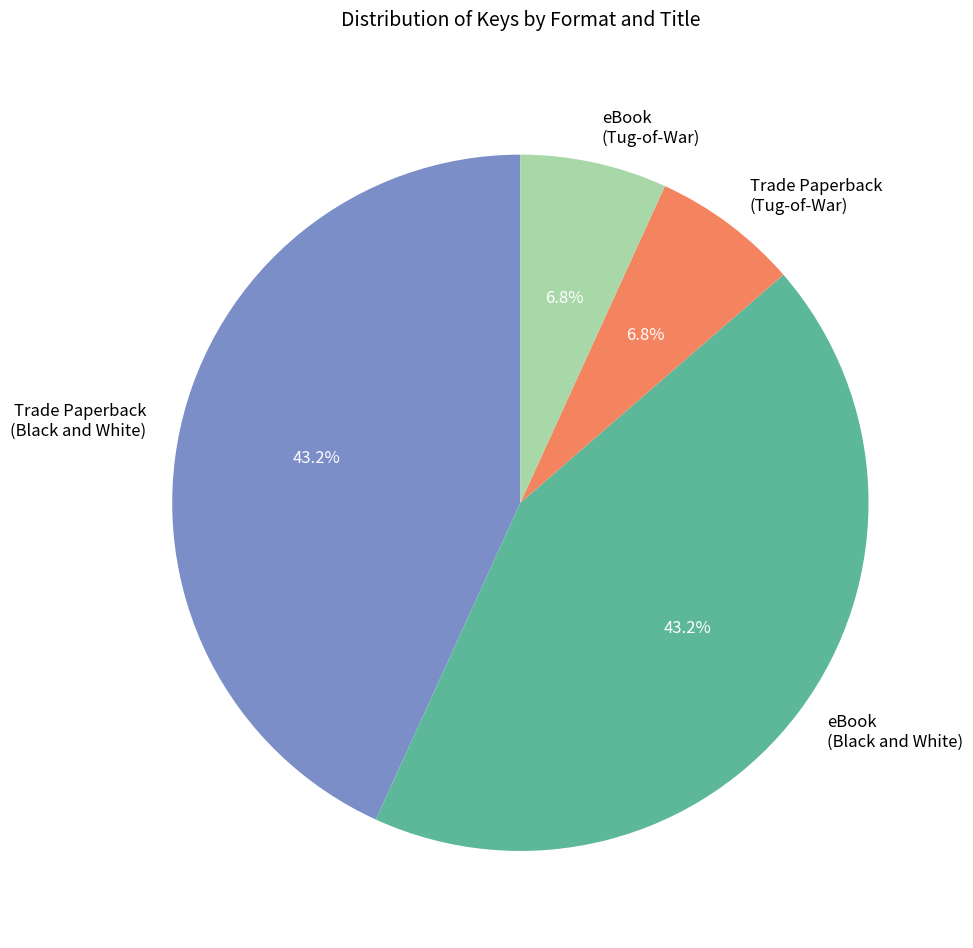

Count the number of slices in the pie.

4